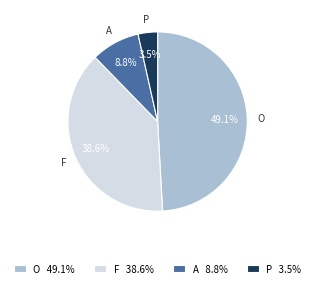

Is it true that O is 85% of the pie?

False